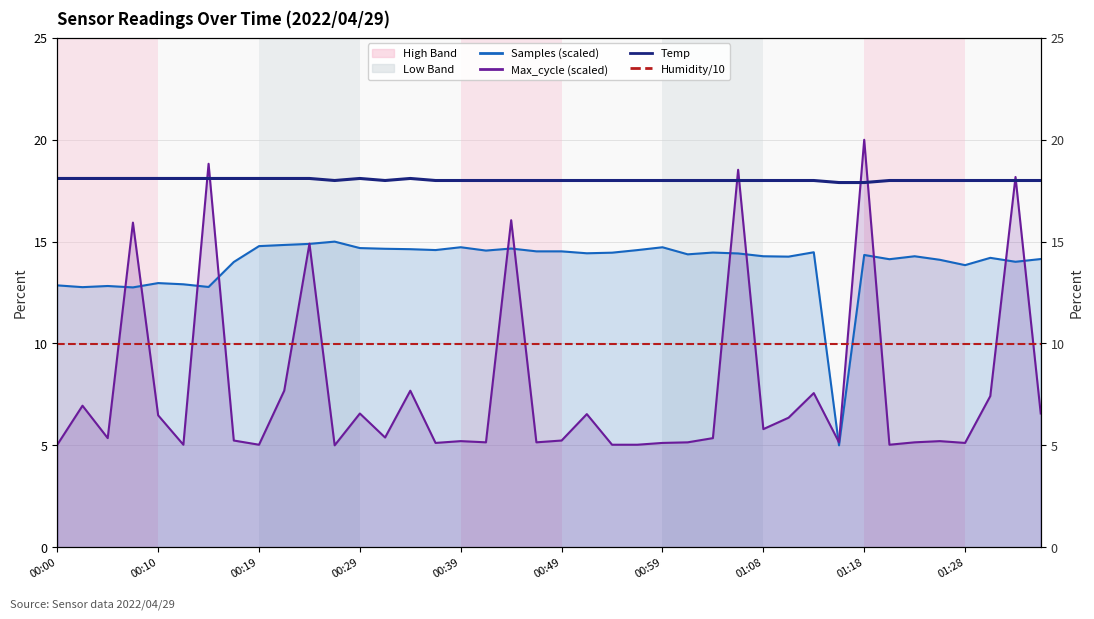

True or false: Humidity/10 and Max_cycle (scaled) cross at least once.

True